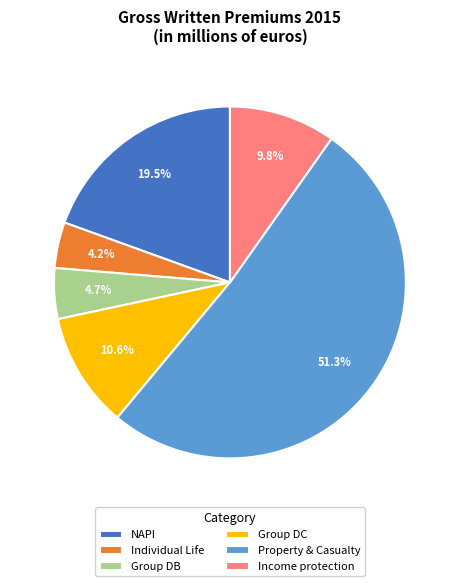

Combined, what portion of the pie is Property & Casualty and Group DB?

55.9%